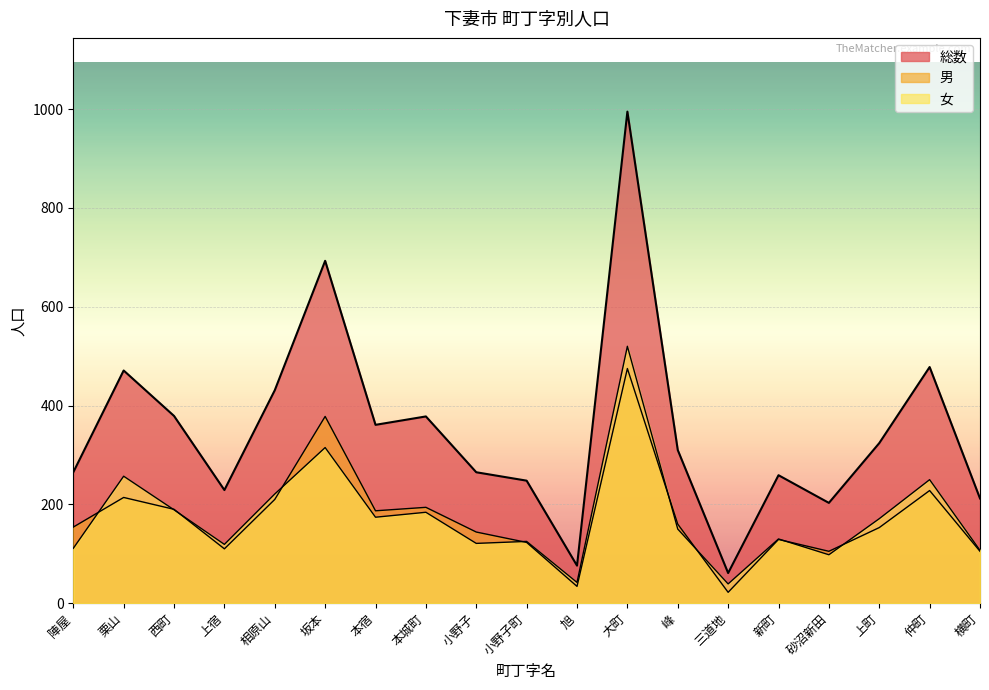

List the series in order of their peak value, lowest first.

男, 女, 総数